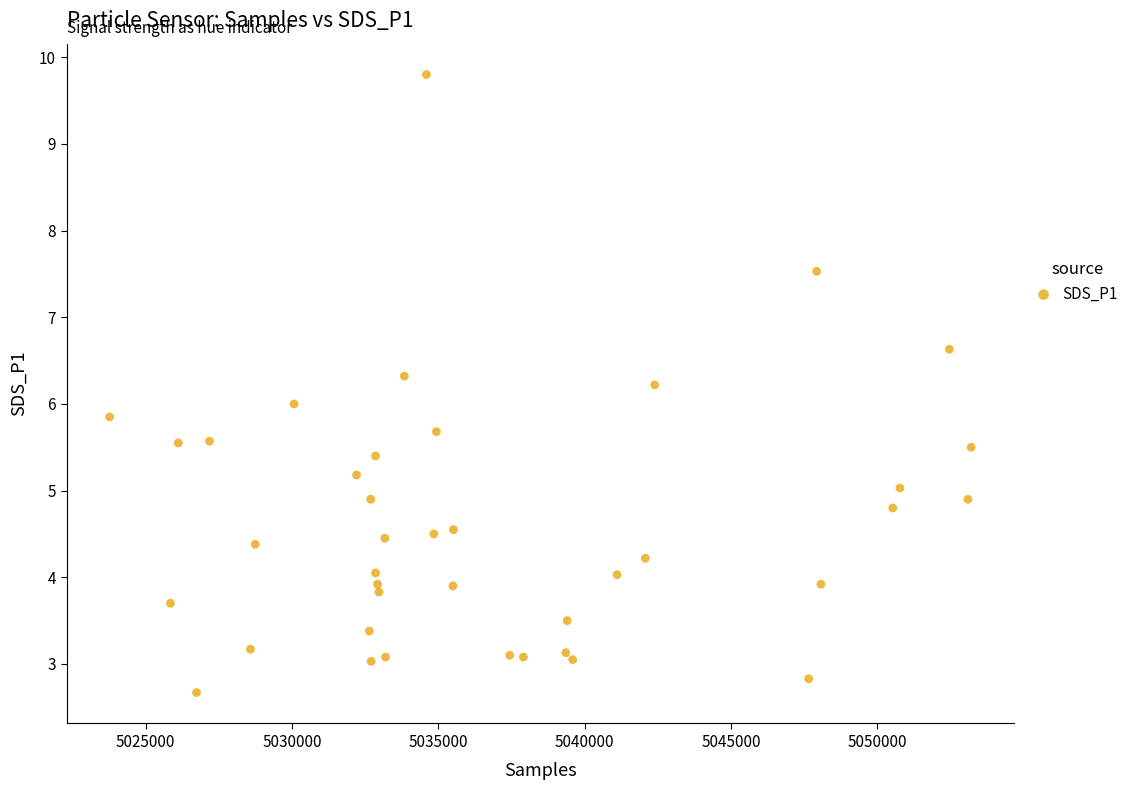

What is the range of Y values (max minus min)?

7.1